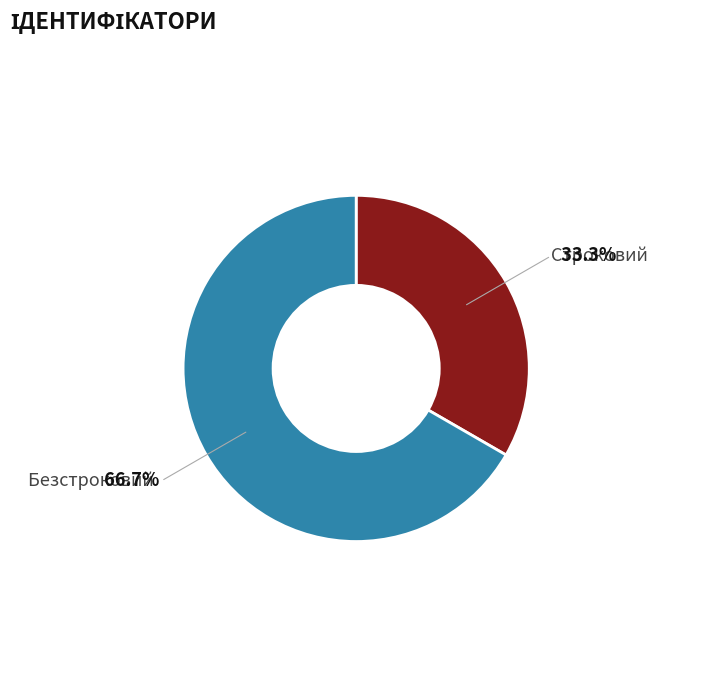

Is there any slice that represents more than half of the pie?

Yes